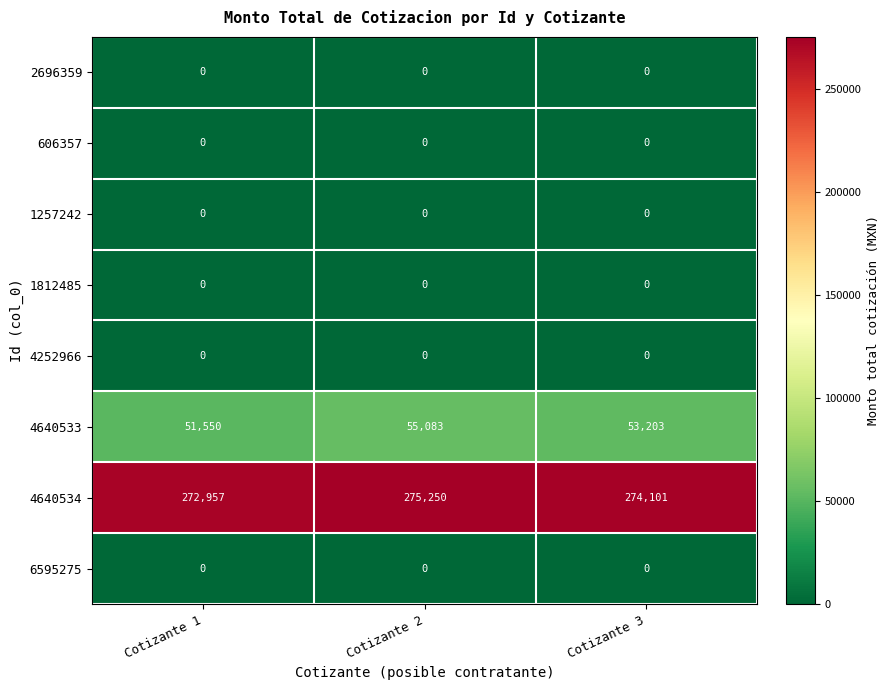

What is the maximum value shown in the chart?

275250